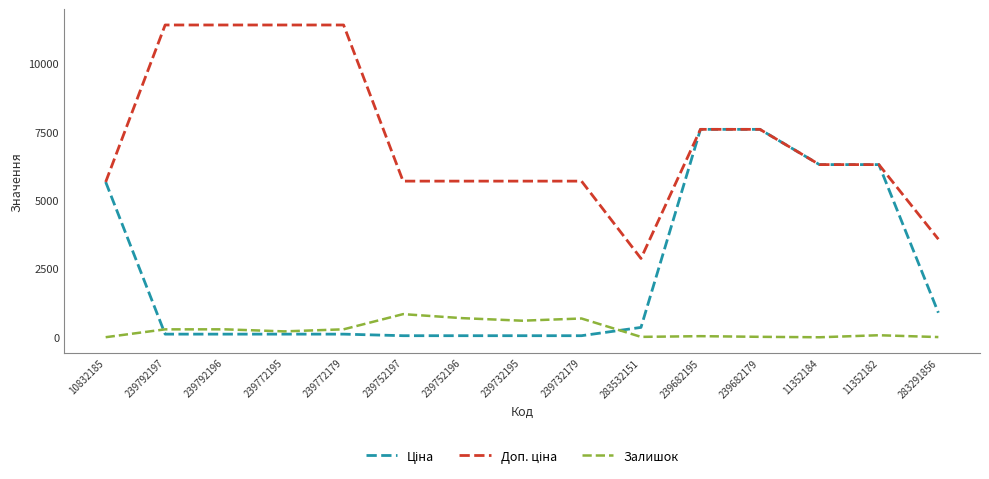

Is it true that Залишок equals 290.0 at 239792196?

True